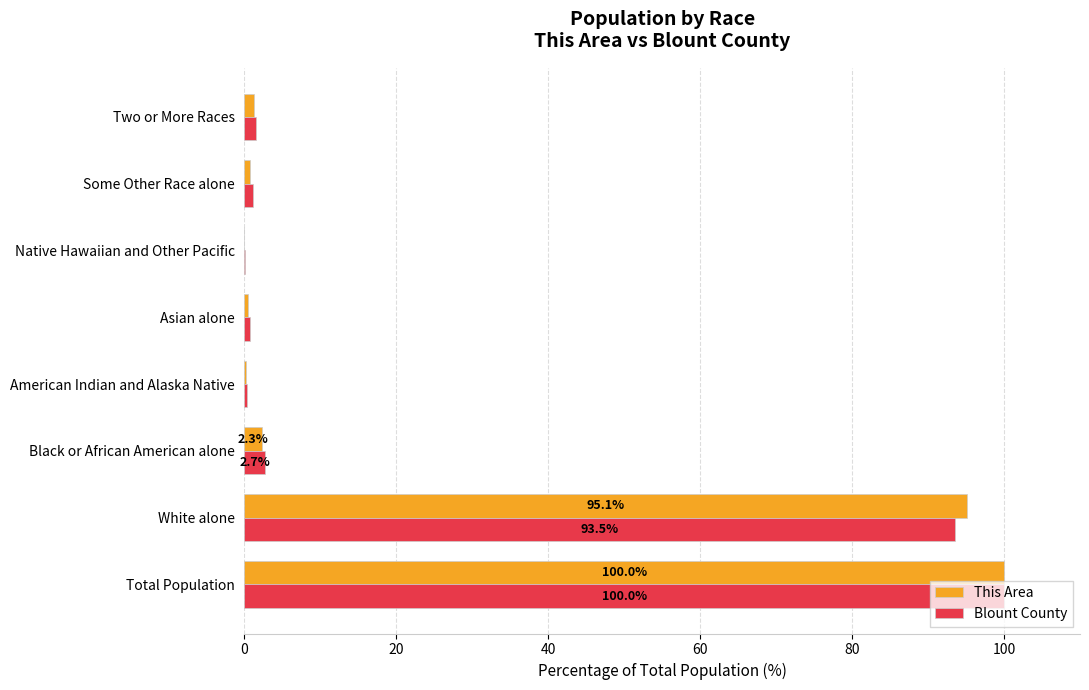

What are all the series names shown in the legend?

This Area, Blount County